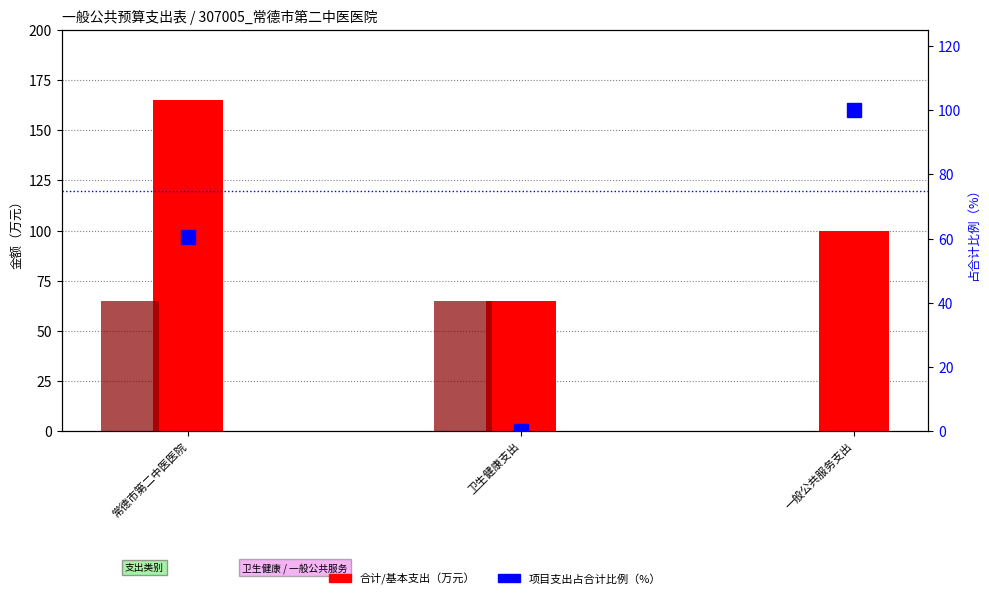

List the labels in order of 项目支出占比 value, smallest first.

卫生健康支出, 常德市第二中医医院, 一般公共服务支出